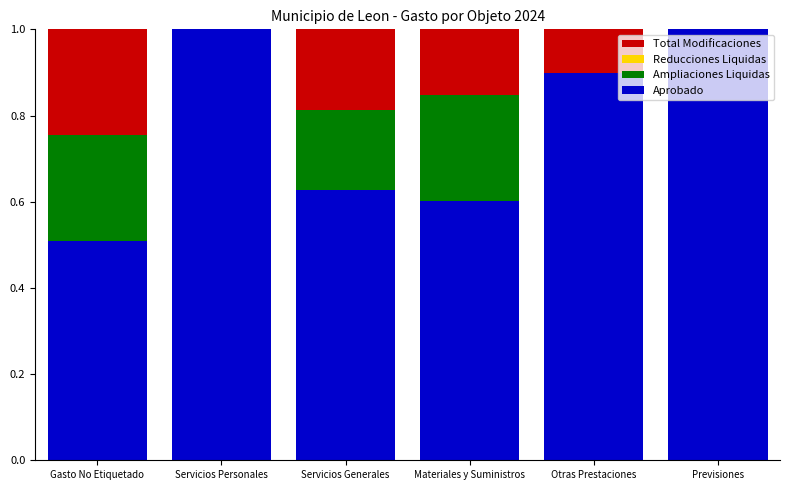

What value does the Aprobado series have at Servicios Personales?

1.0